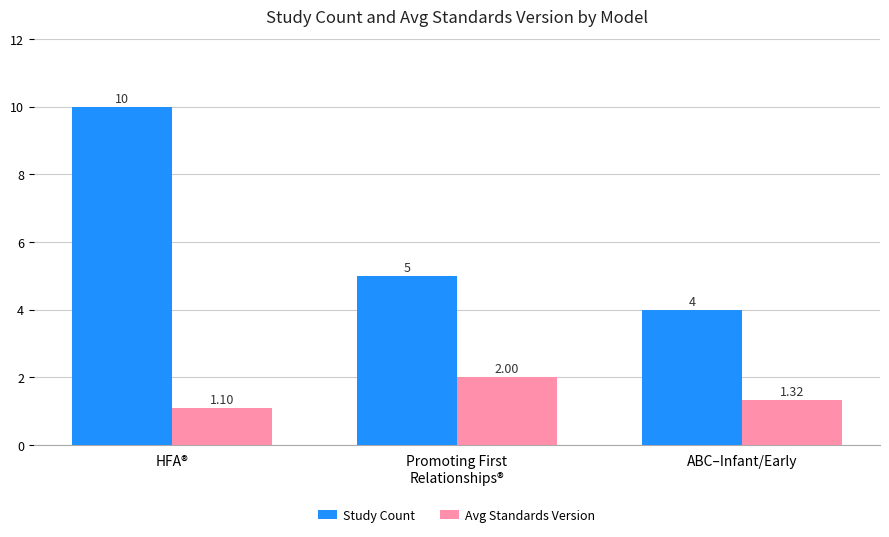

Which series changed the most between Promoting First
Relationships® and ABC–Infant/Early?

Study Count